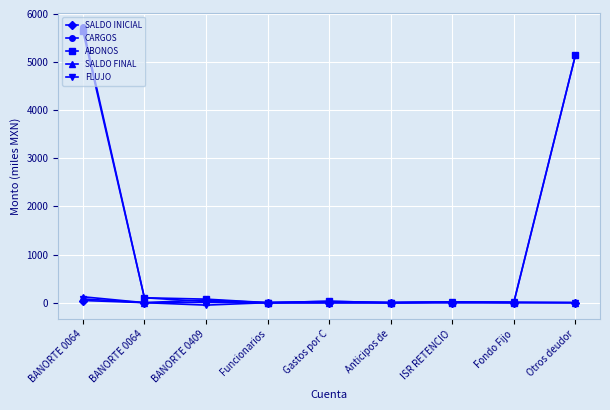

Which series changed the most between Funcionarios and Anticipos de?

SALDO INICIAL